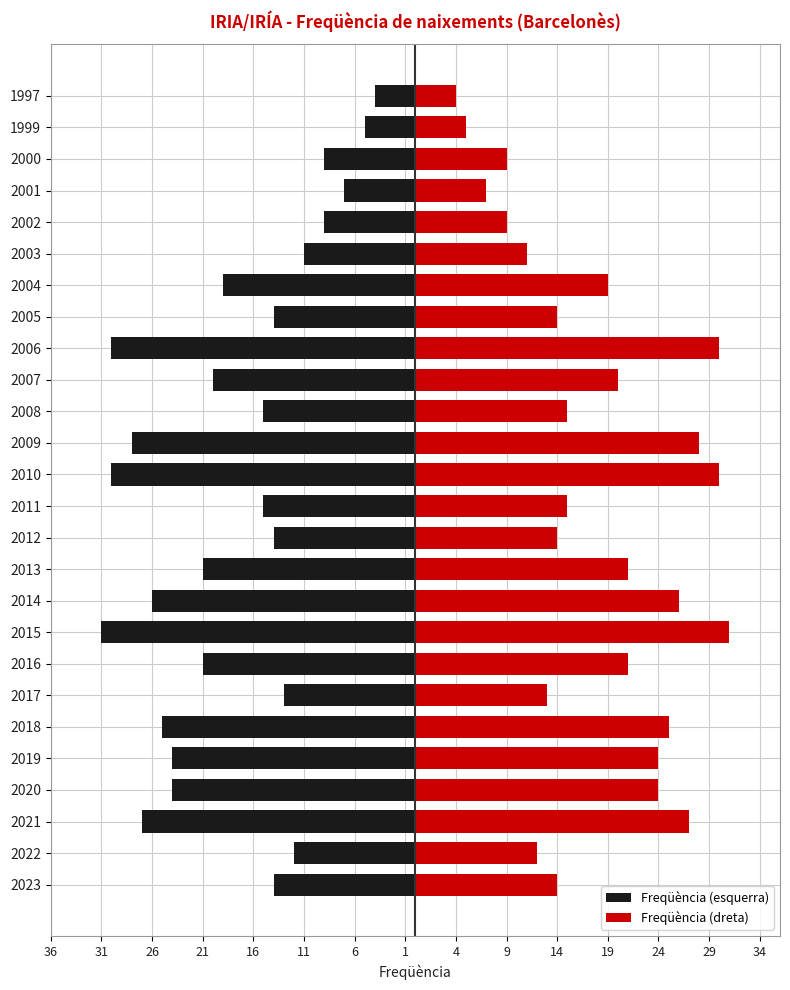

List the series in order of their overall mean, highest first.

Freqüència (dreta), Freqüència (esquerra)